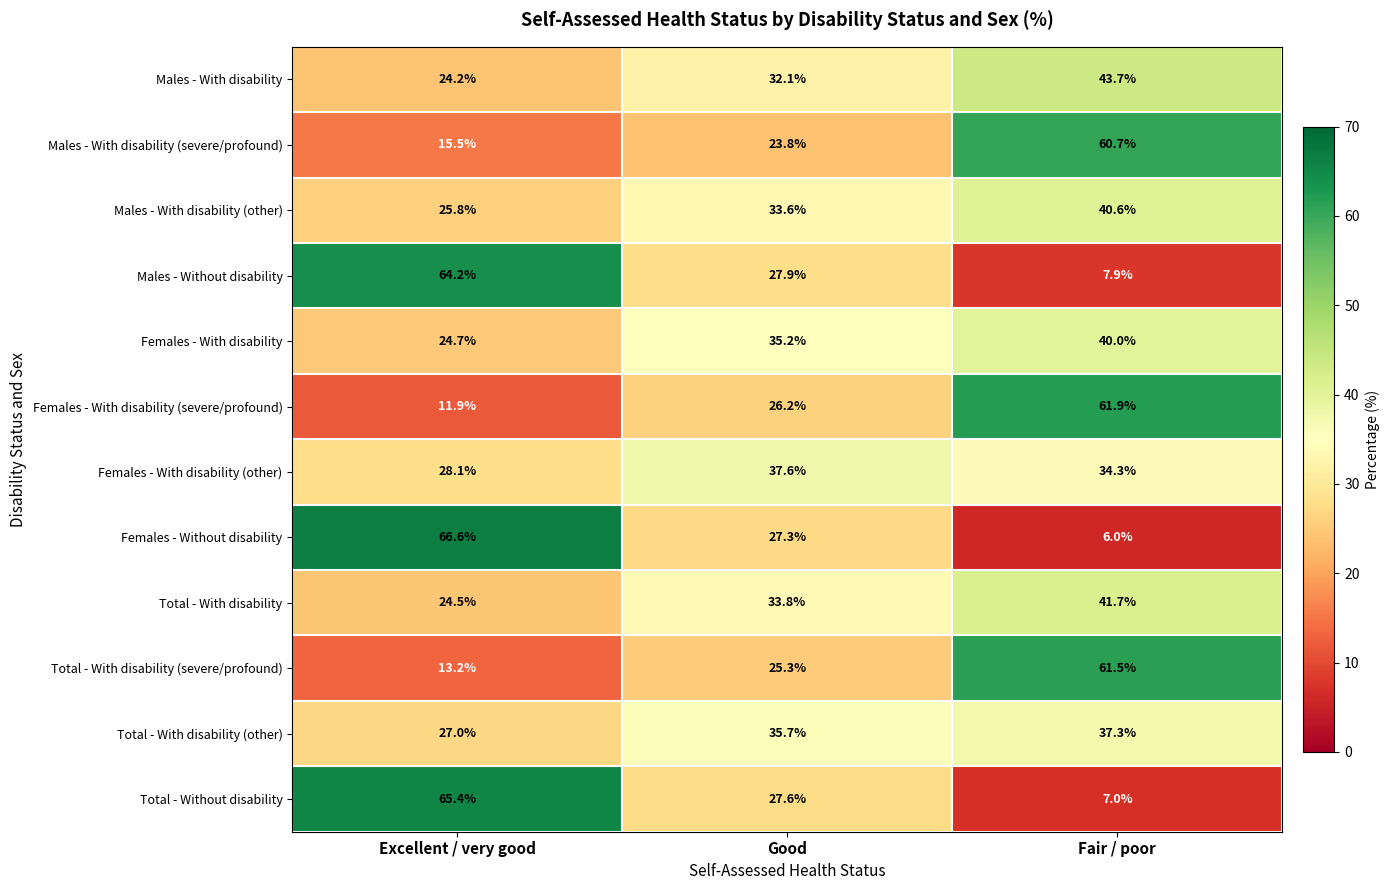

Which series has the largest range (max minus min)?

Females - Without disability